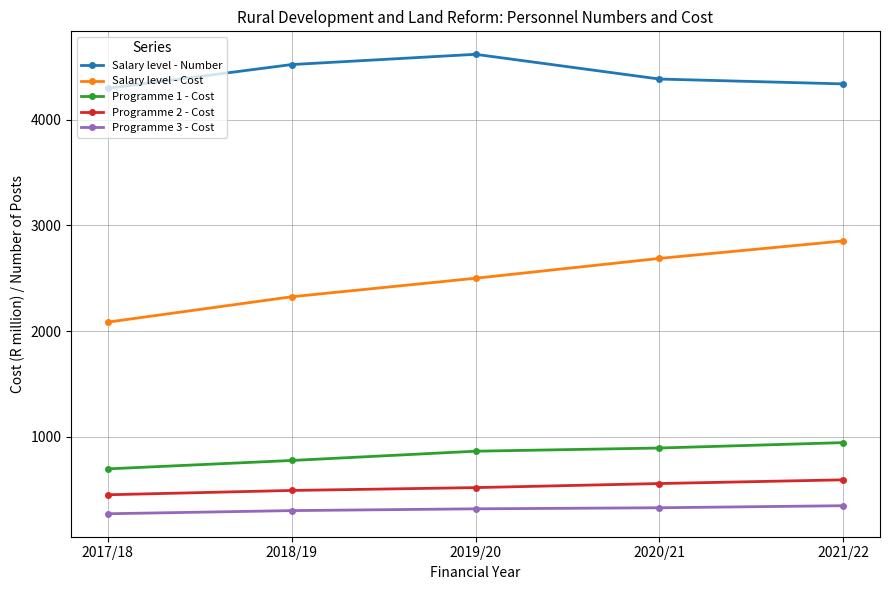

Where is Salary level - Number nearest to the value 4458?

2018/19